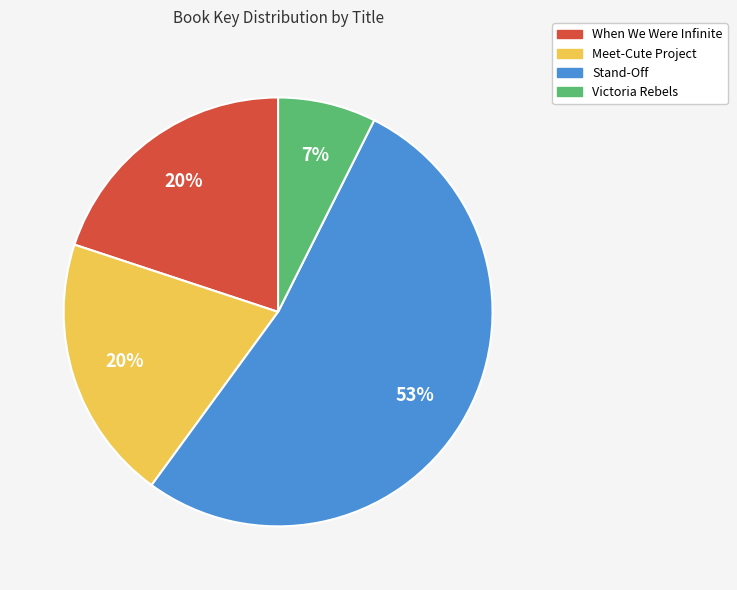

Which has a higher value, Stand-Off or Meet-Cute Project?

Stand-Off